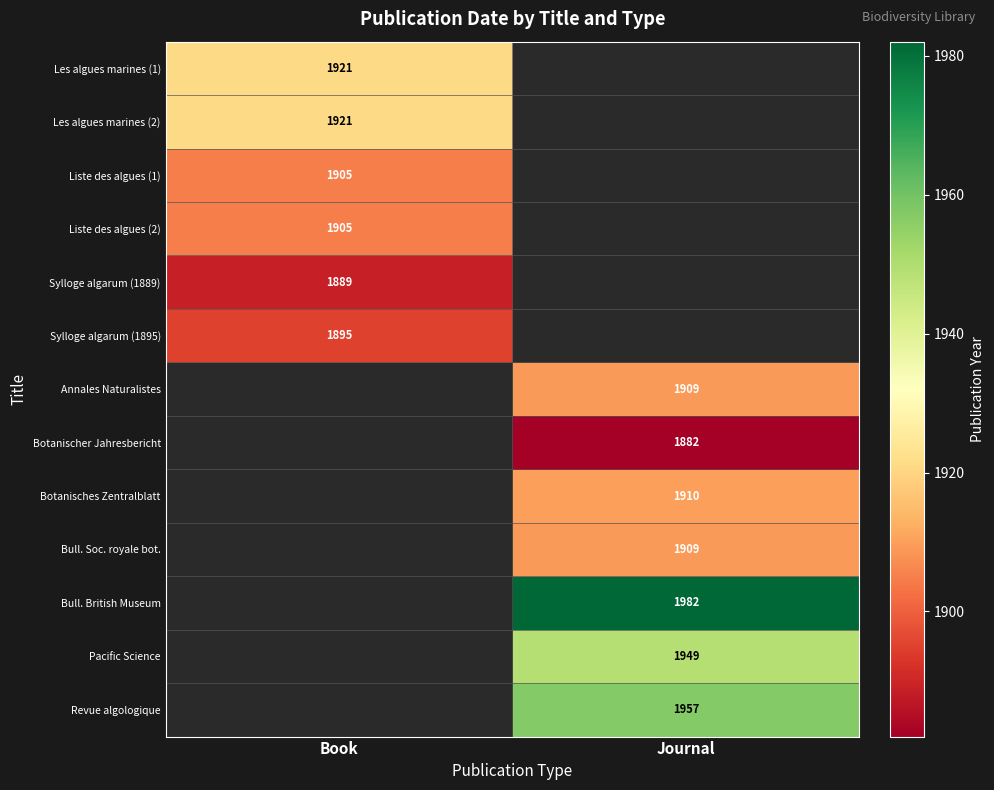

The value of Annales Naturalistes at Journal is 2570. True or false?

False